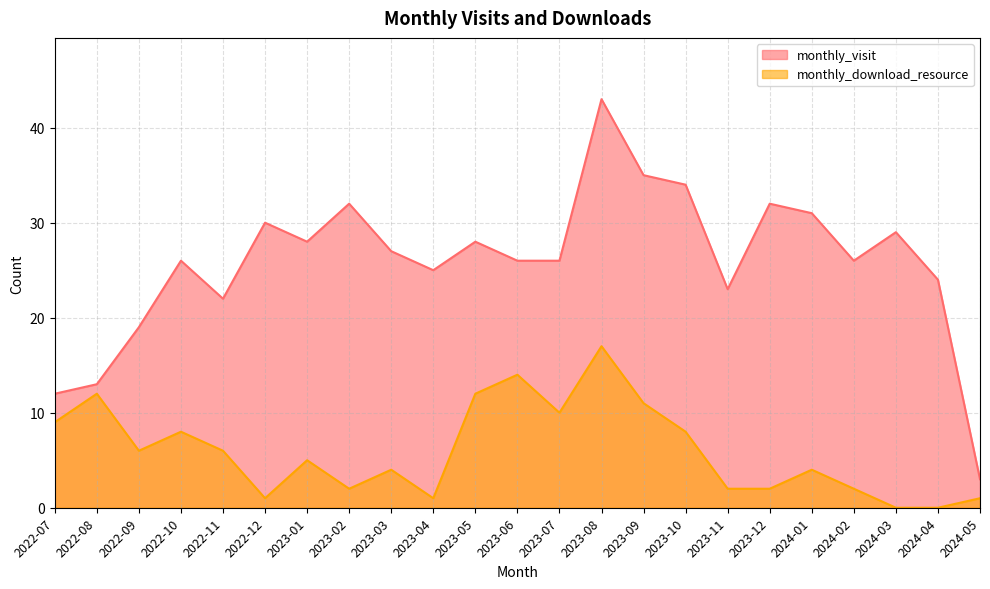

True or false: monthly_visit and monthly_download_resource intersect in this chart.

False